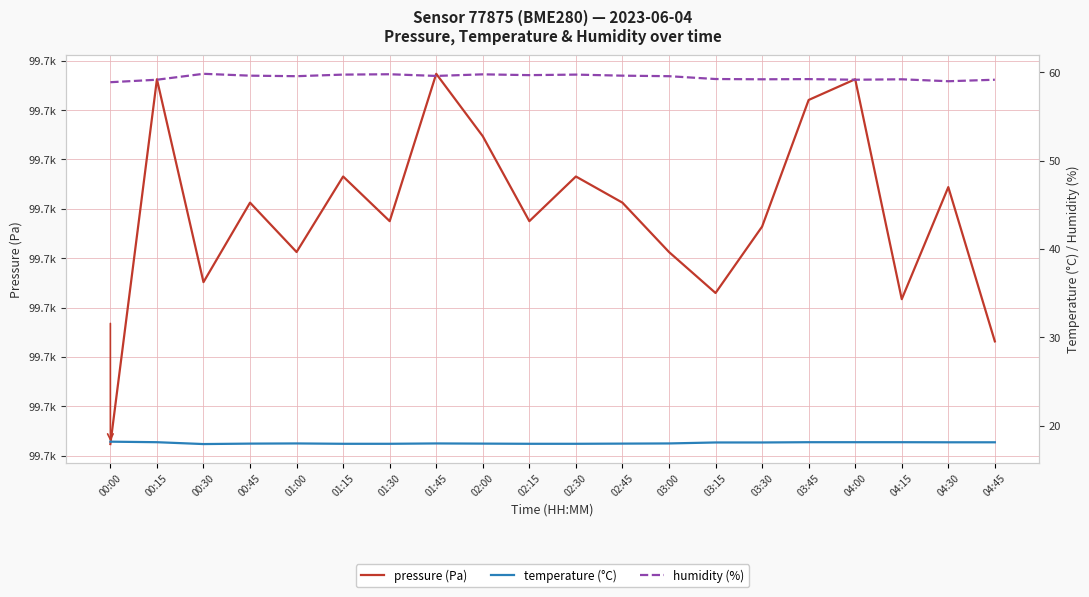

In humidity (%), how many points are lower than both neighbors (excluding endpoints)?

6